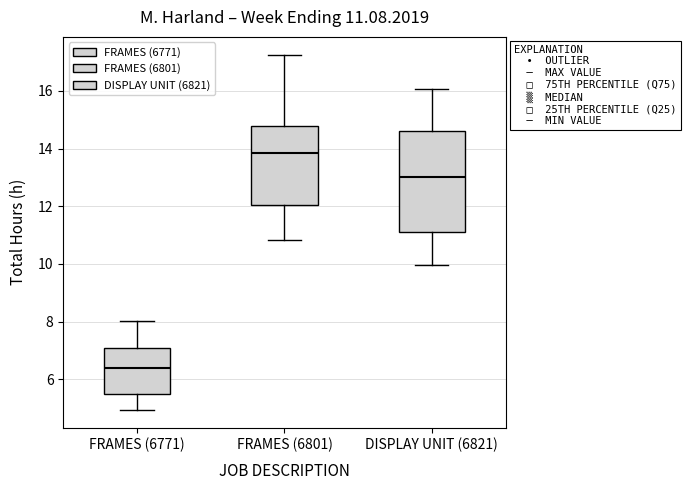

Which box is the tallest, from its lower edge to its upper edge?

DISPLAY UNIT (6821)